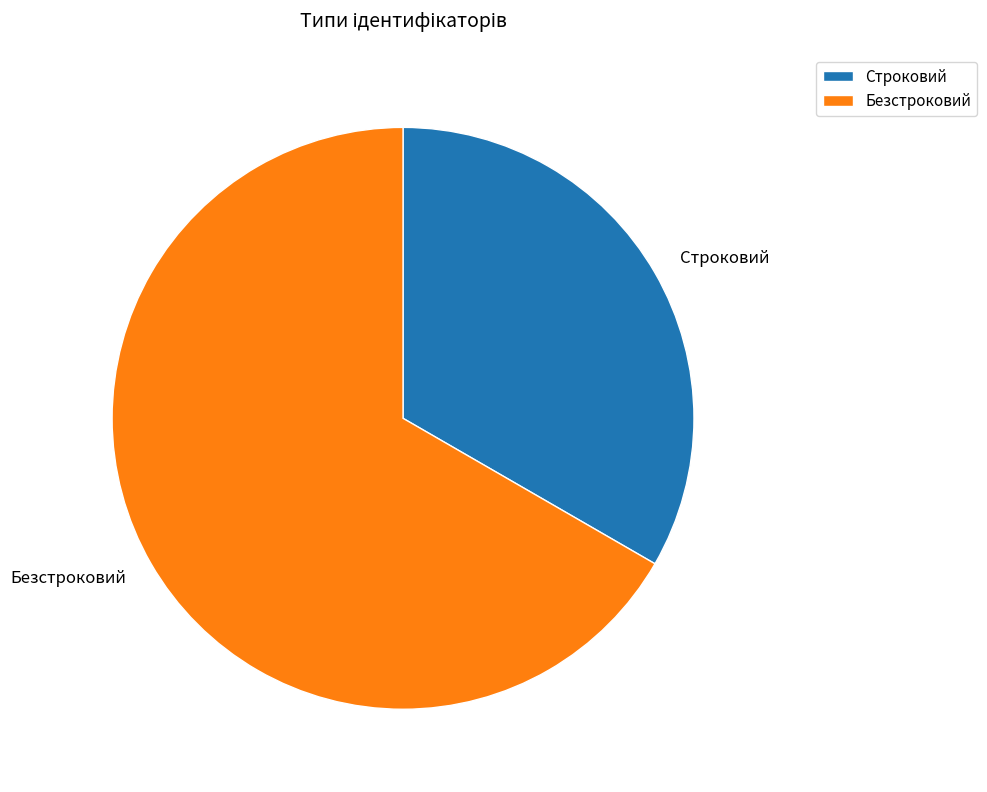

Is it true that Строковий is 42% of the pie?

False